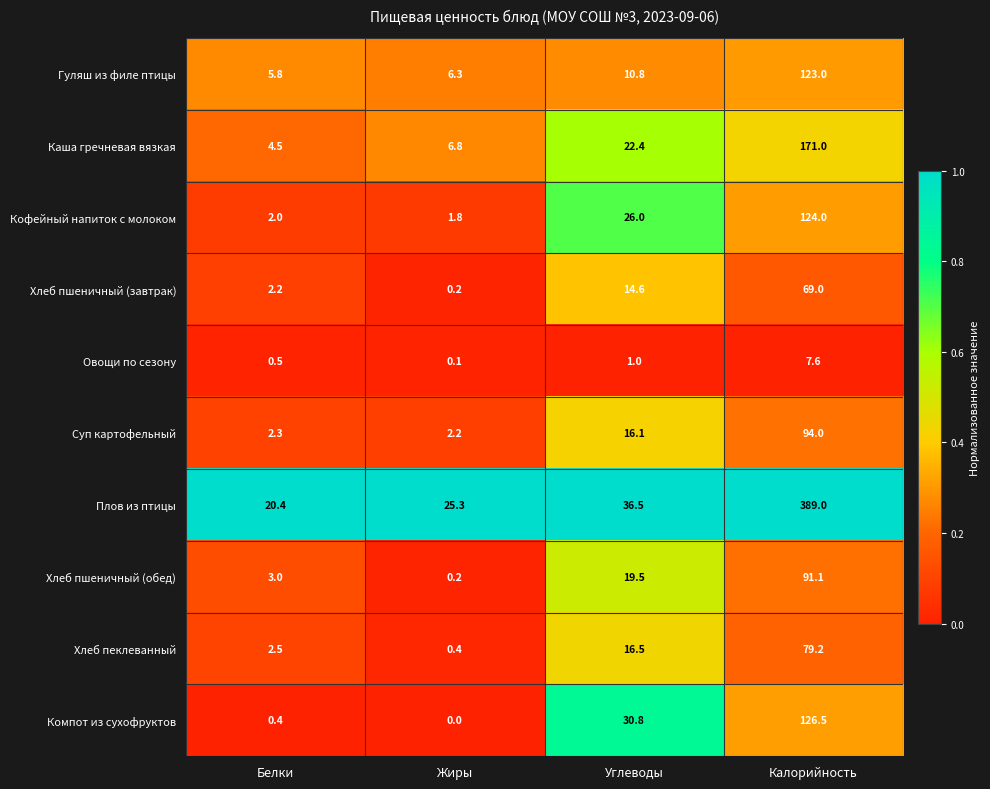

Which series has the largest range (max minus min)?

Плов из птицы